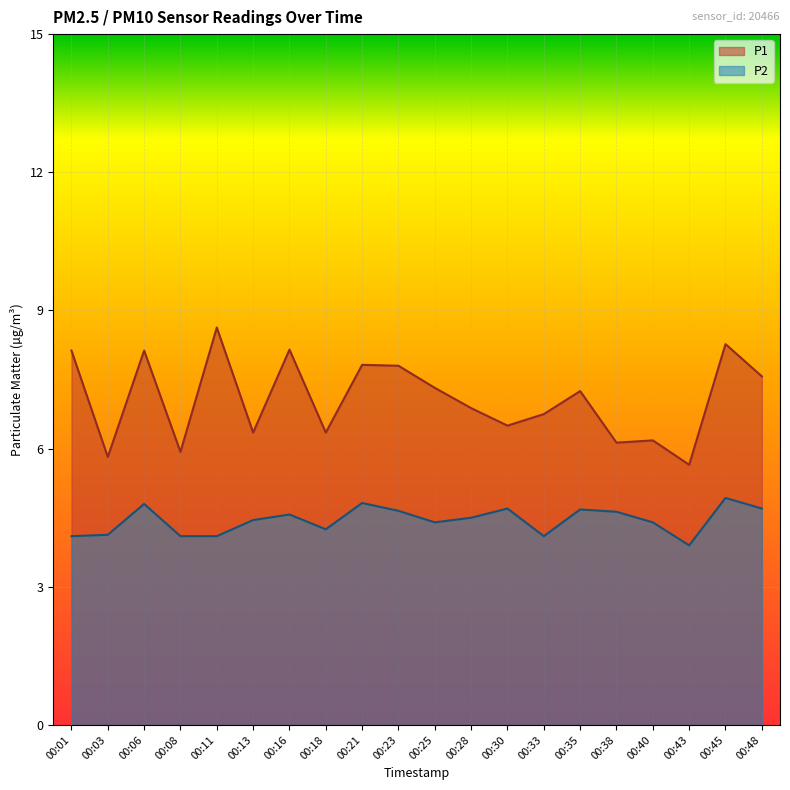

What is the sum of the P1 values at 00:18 and 00:35?

13.6